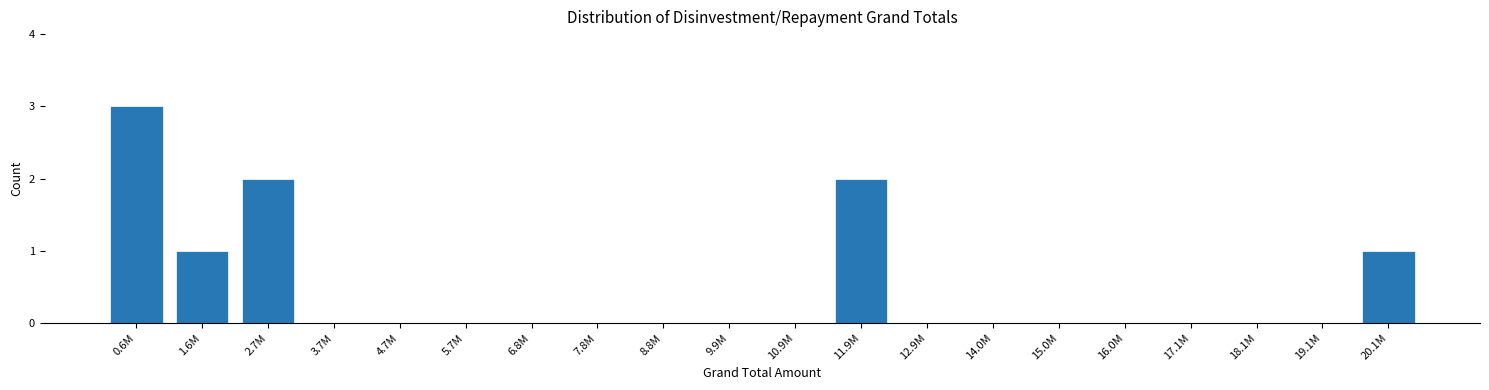

Reading left to right, extract all data points from this chart.

0.6M=3	1.6M=1	2.7M=2	3.7M=0	4.7M=0	5.7M=0	6.8M=0	7.8M=0	8.8M=0	9.9M=0	10.9M=0	11.9M=2	12.9M=0	14.0M=0	15.0M=0	16.0M=0	17.1M=0	18.1M=0	19.1M=0	20.1M=1